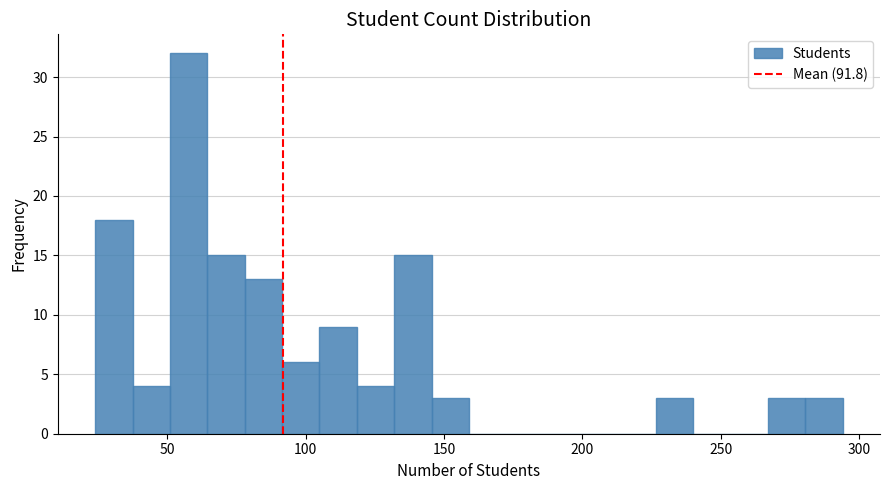

Around what value on the x-axis is the tallest bar? Give the approximate position of its centre, as read against the axis.

60